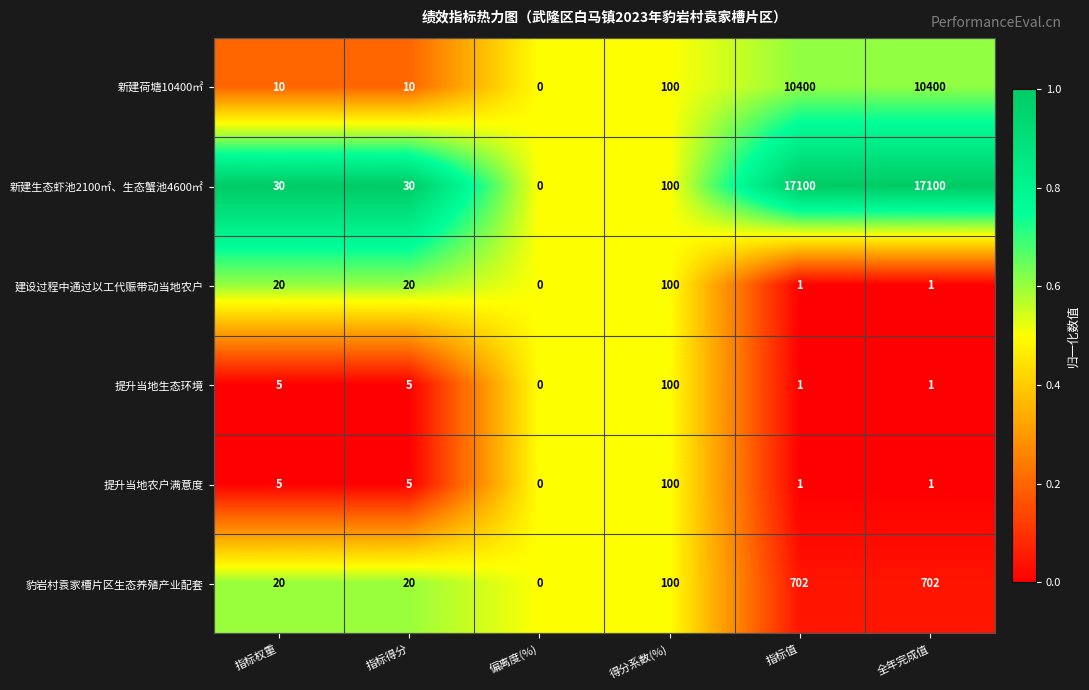

Which label corresponds to the smallest value in the chart?

偏离度(%)